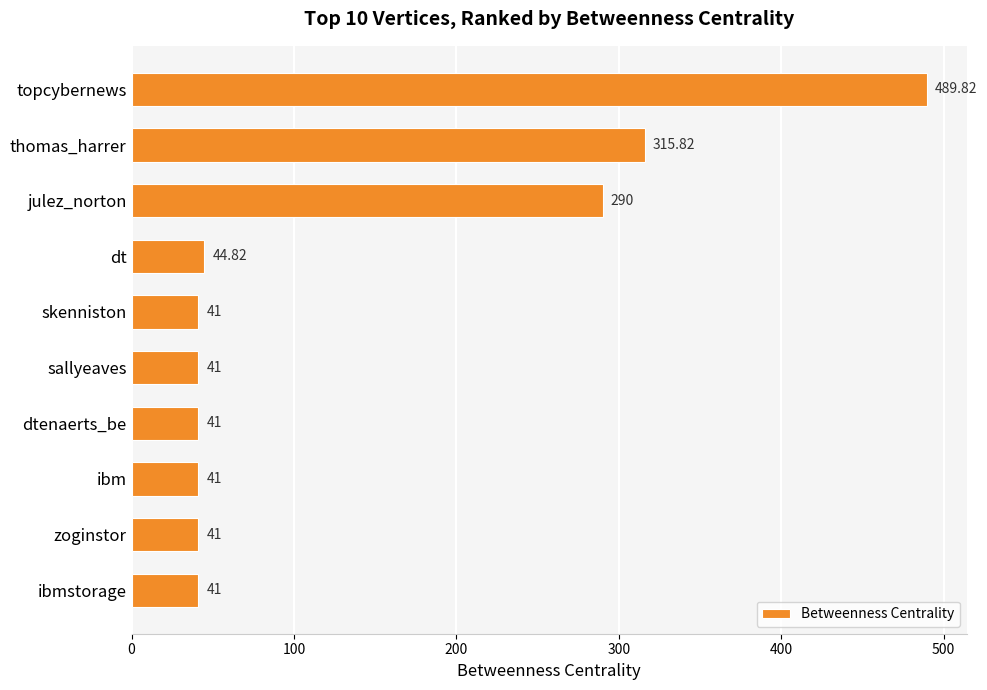

Between thomas_harrer and skenniston, which is larger?

thomas_harrer